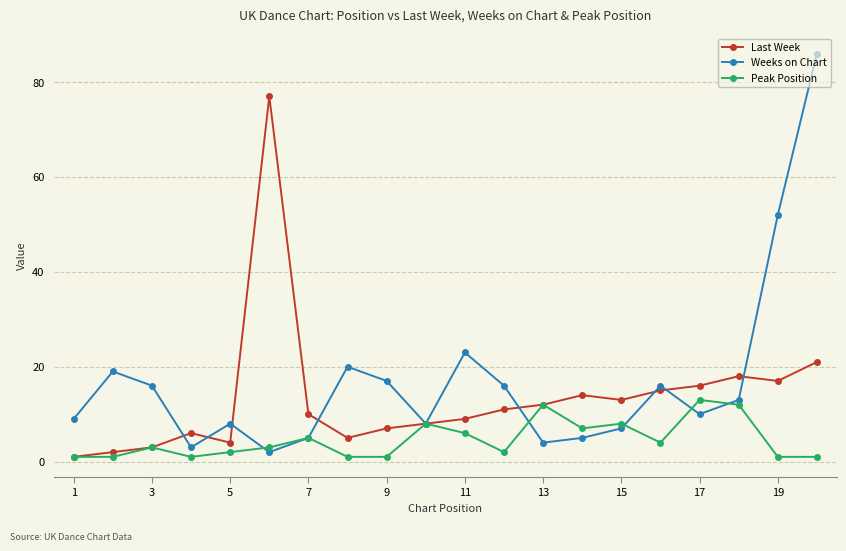

What is the difference between the second highest and minimum values in the Peak Position series?

11